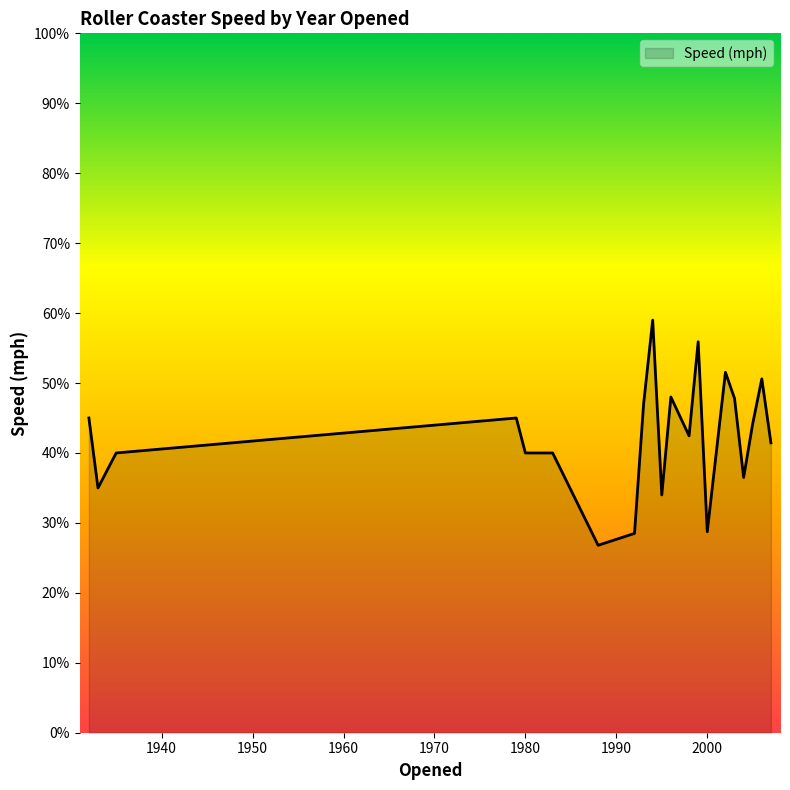

What is the maximum value shown in the chart?

59.0